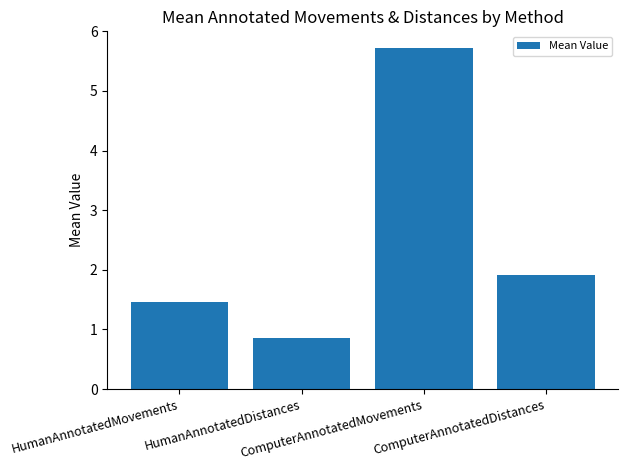

What position from the right is HumanAnnotatedMovements?

4